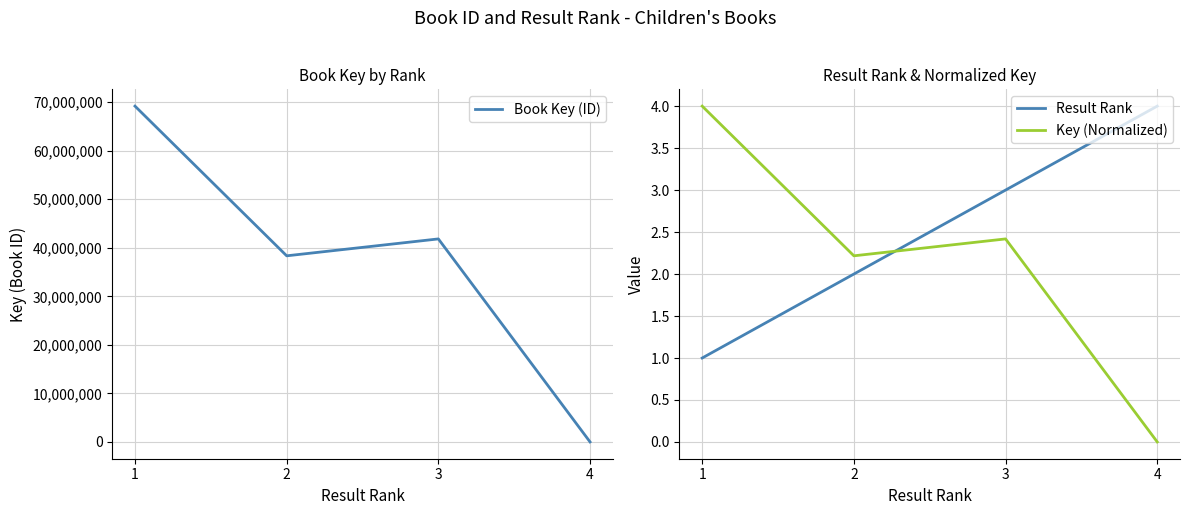

Does the chart display data point markers on the line(s)?

No